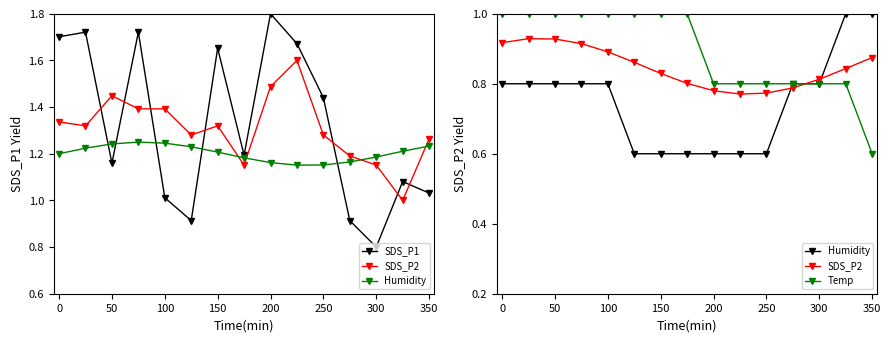

What is the sum of all Temp values?

13.4